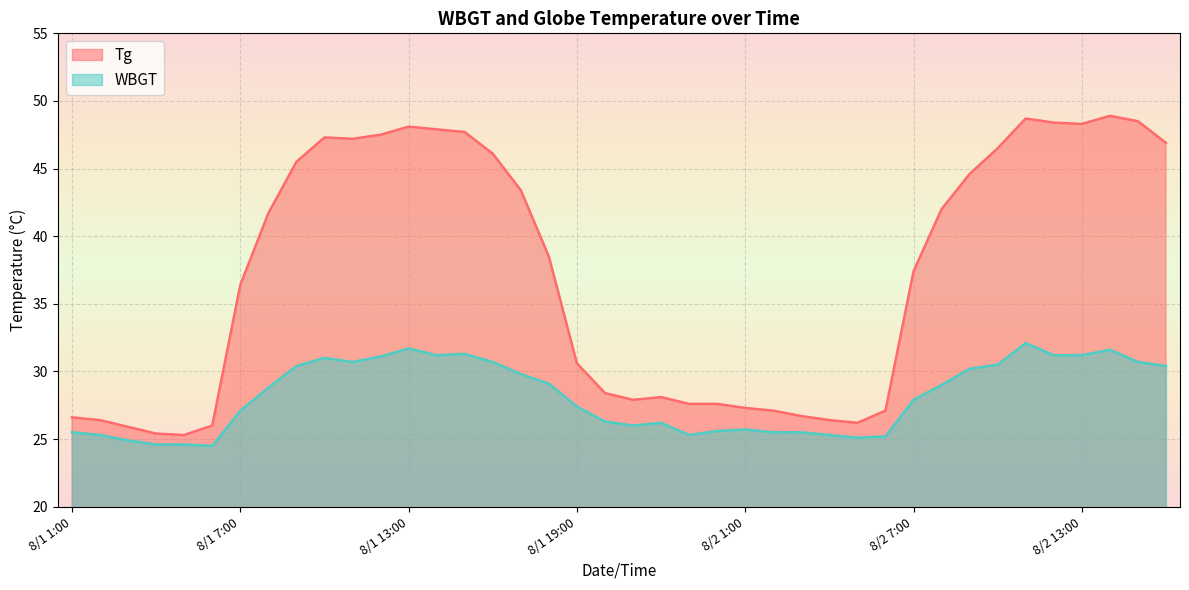

Which category has the lowest value across all series?

8/1 6:00